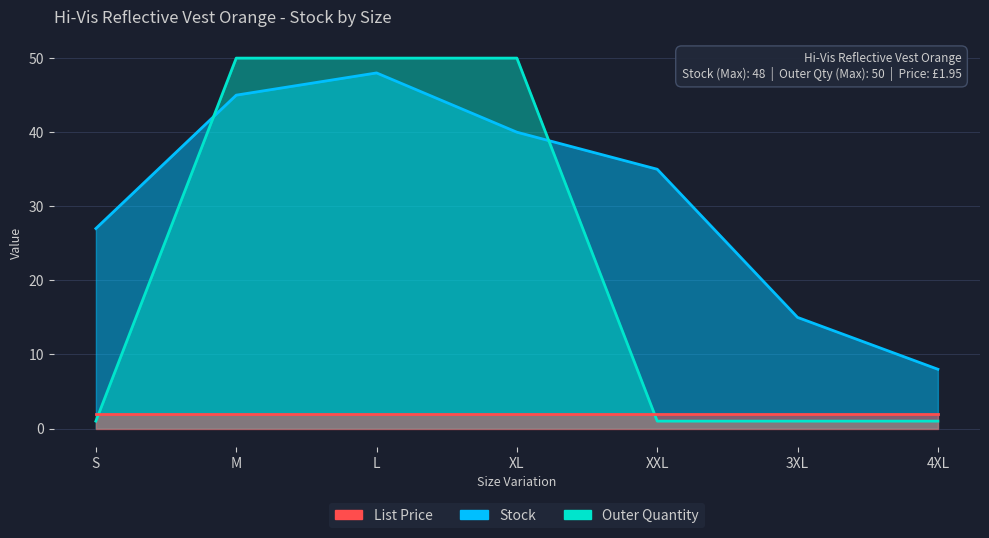

Which series ends up on top after the final intersection of Outer Quantity and Stock?

Stock